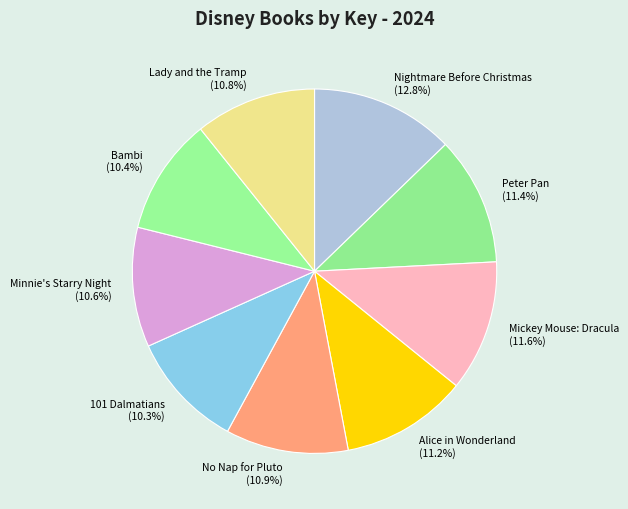

To the nearest percent, what portion does Peter Pan represent?

11%